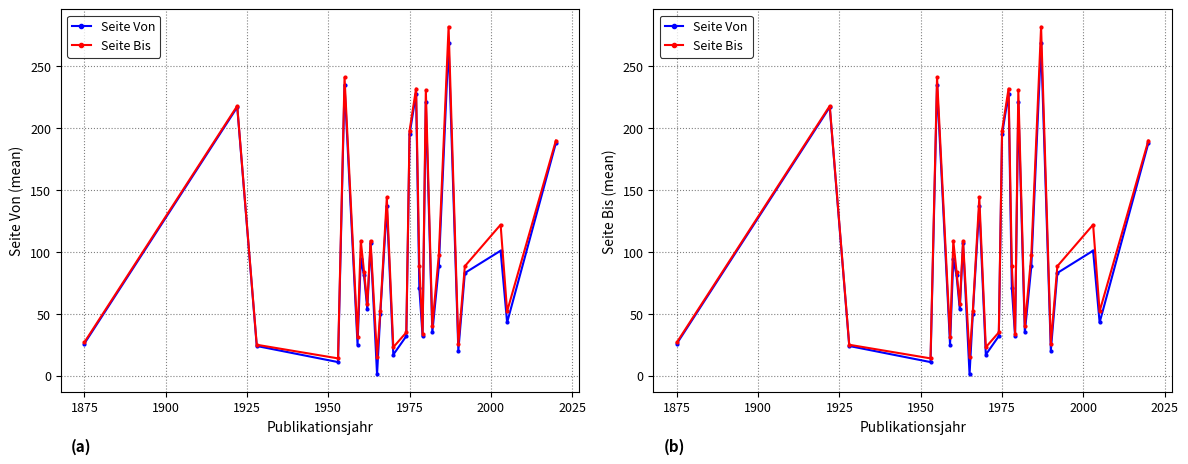

Reading left to right, list all the values displayed in this chart.

Seite Von: 26.0	217.0	24.0	11.0	235.0	25.0	94.0	81.0	53.7	107.0	1.0	50.0	137.0	17.0	32.0	195.0	228.0	71.0	32.0	221.0	35.0	88.3	268.5	20.3	83.0	101.0	43.0	188.0
Seite Bis: 27.0	218.0	25.0	14.0	241.0	31.0	109.0	84.0	57.7	109.0	15.0	52.0	144.0	23.0	35.0	198.0	232.0	89.0	34.0	231.0	40.0	97.7	282.0	25.7	88.5	122.0	52.0	190.0